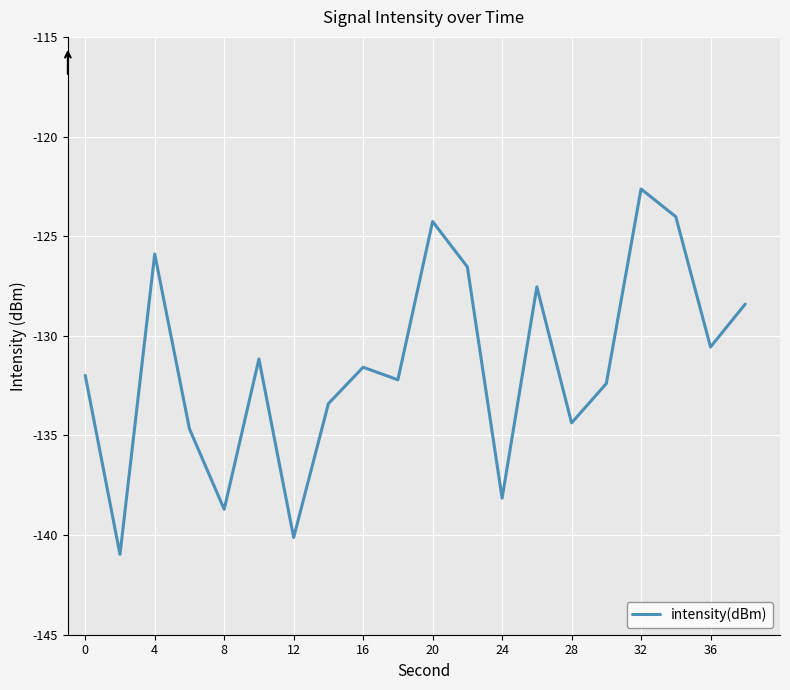

What is the greatest value displayed?

-122.6